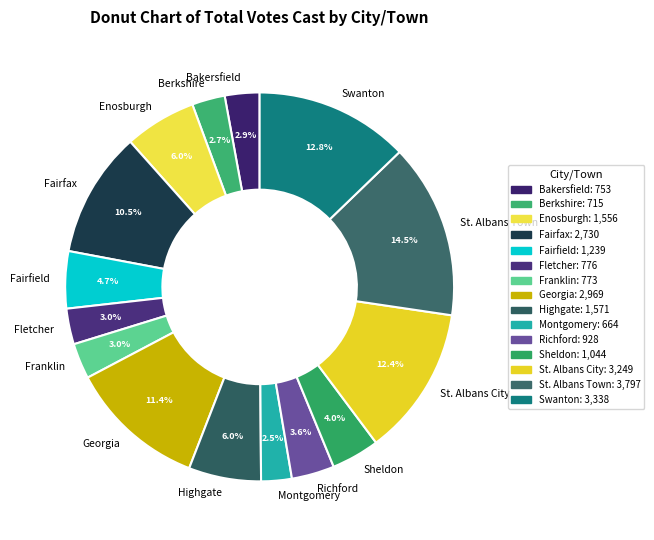

To the nearest percent, what is the average slice percentage?

7%